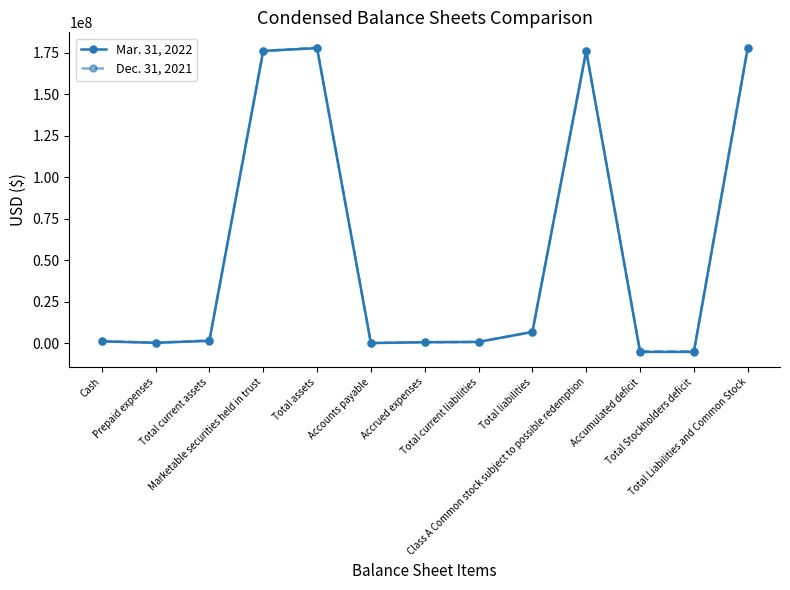

What is the total value across all series at Prepaid expenses?

626180